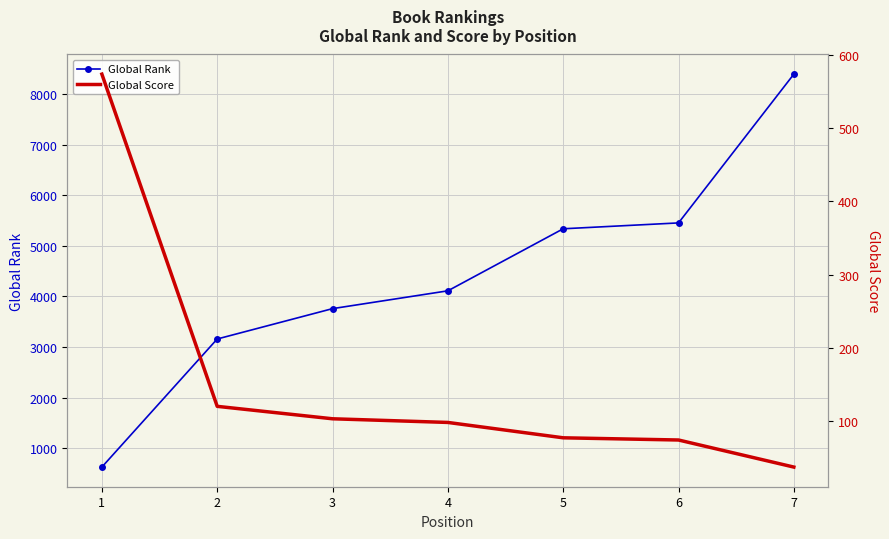

Which series changed the most between 2 and 3?

Global Rank